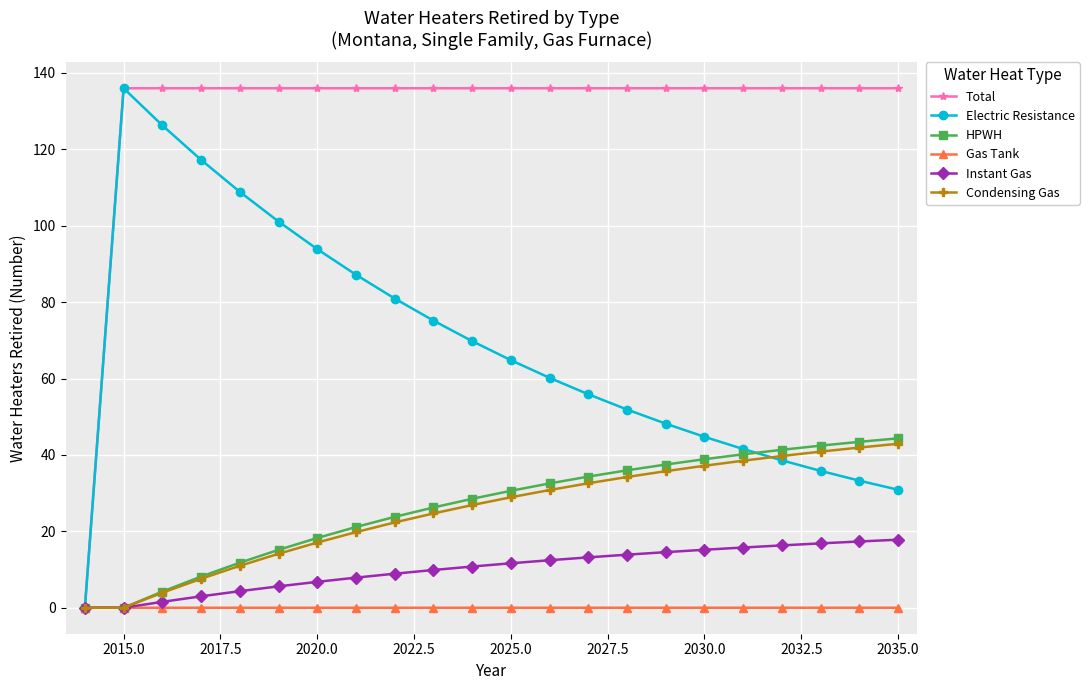

What is the value of the HPWH point at the 18th from the left?

40.2